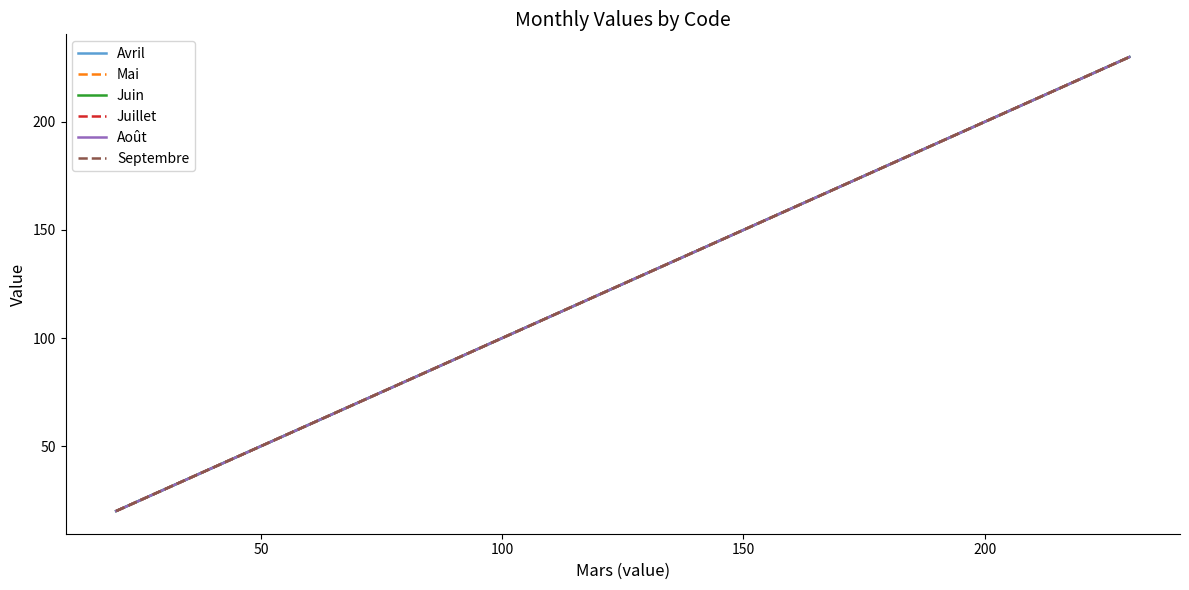

What is the maximum value for Avril?

230